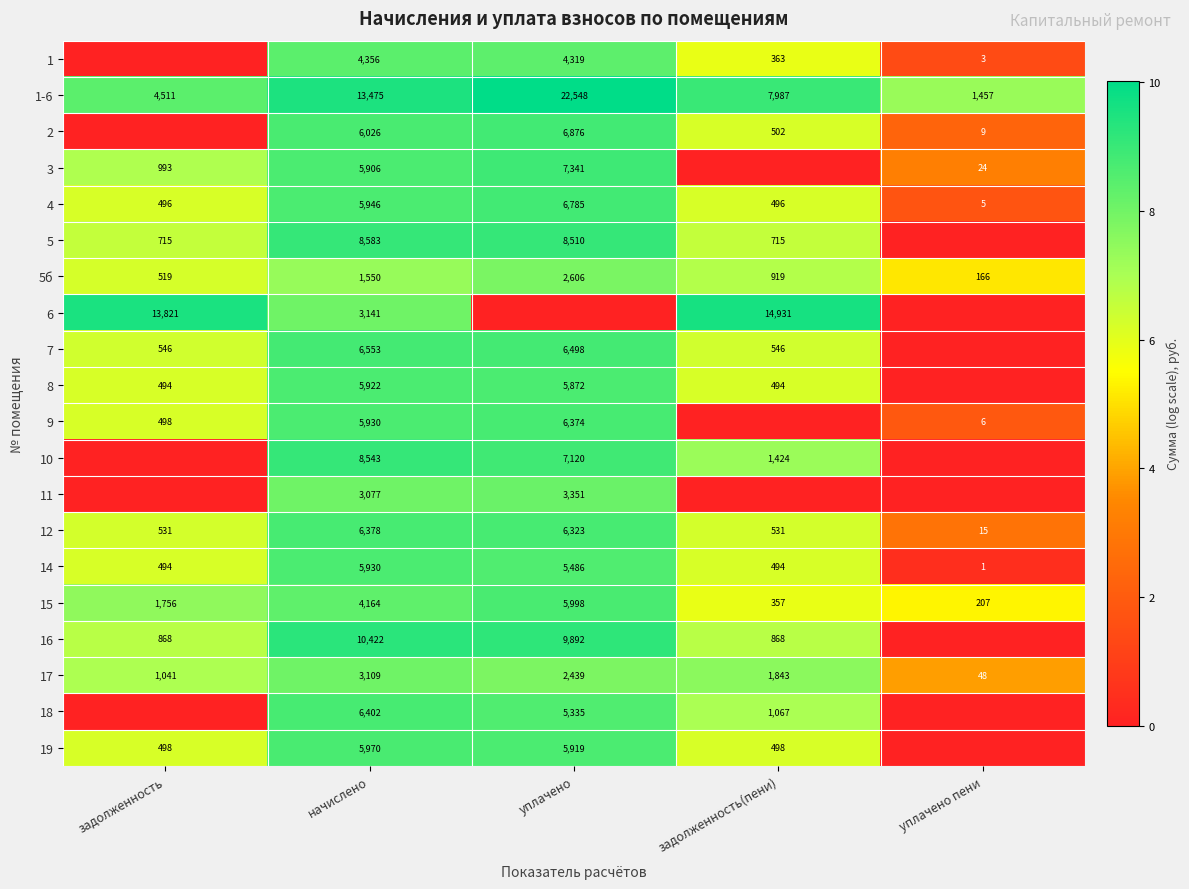

What is the approximate value of 17 at начислено?

3109